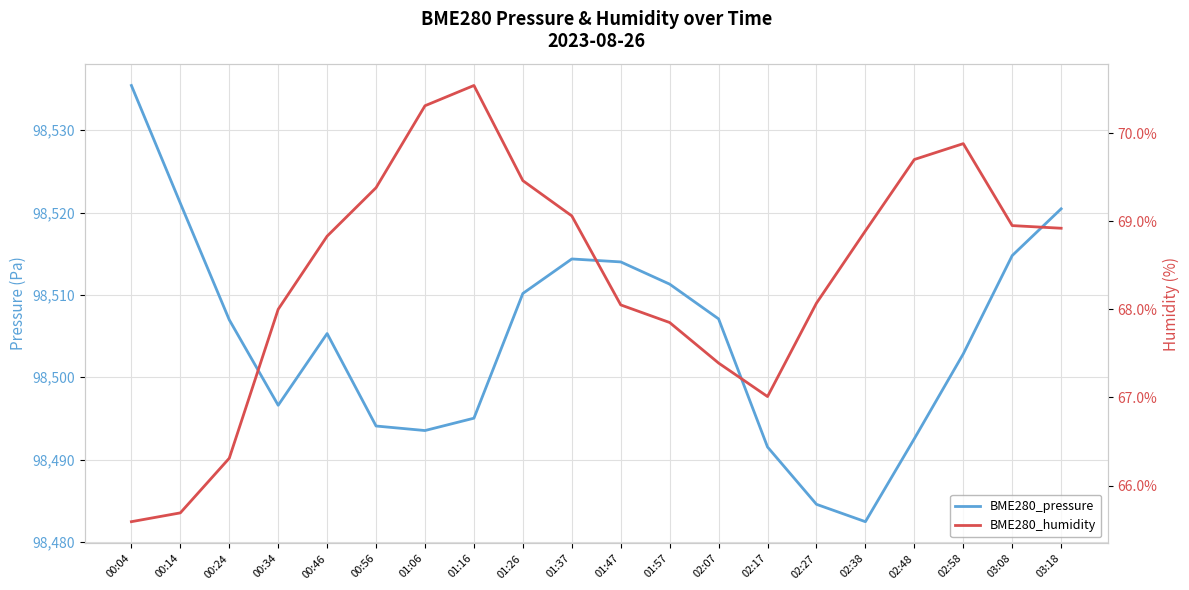

Which has a higher value, 01:06 or 00:46?

00:46